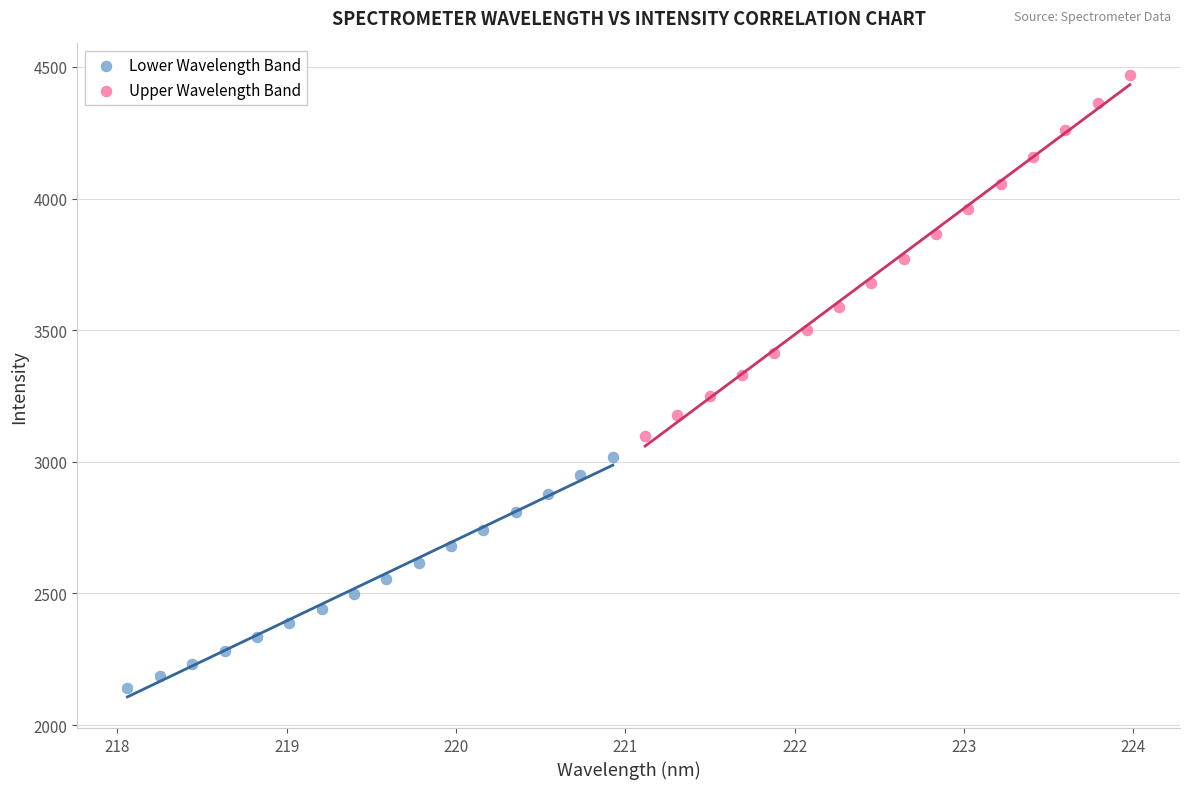

Which series reaches the minimum Y coordinate?

Lower Wavelength Band